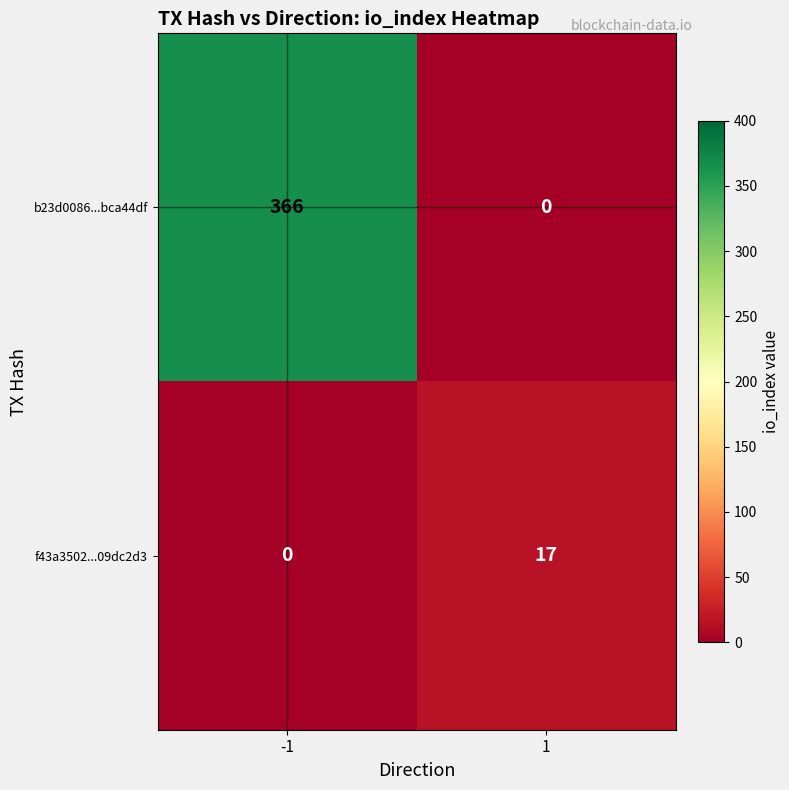

What is the sum of the f43a3502...09dc2d3 values at 1 and -1?

17